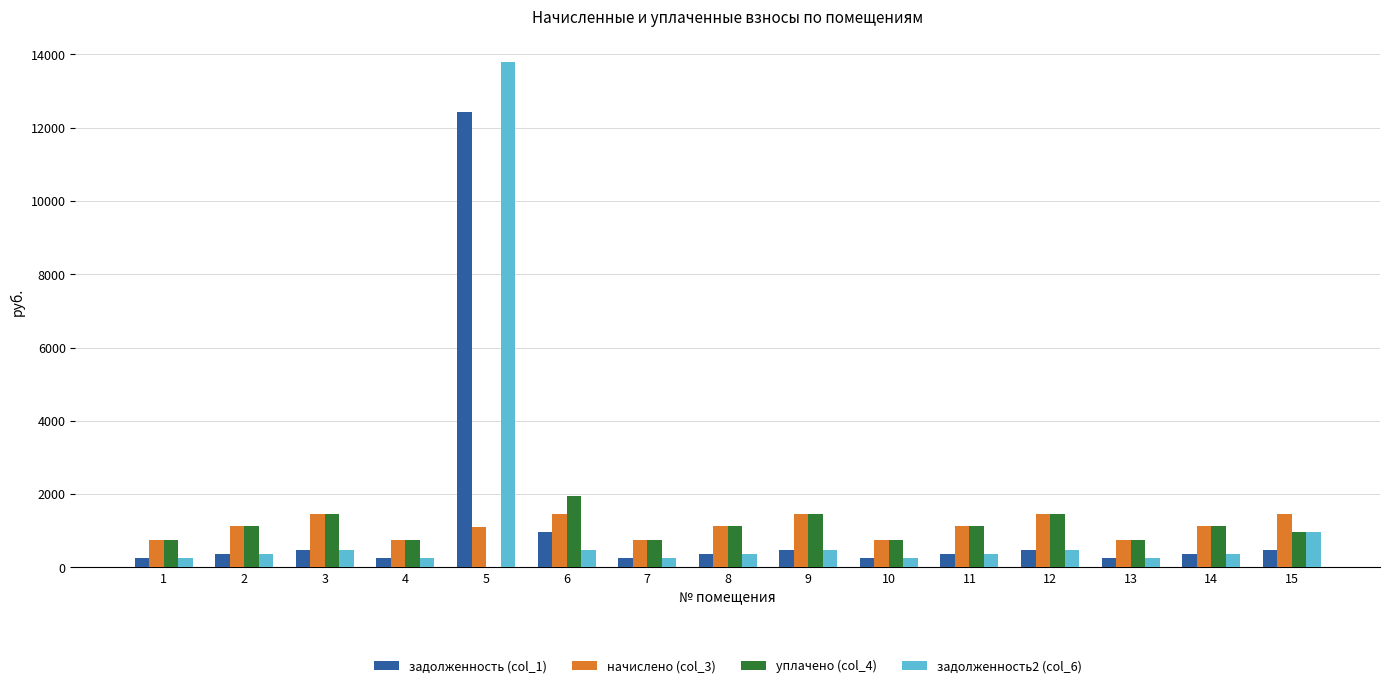

What are all the series names shown in the legend?

задолженность (col_1), начислено (col_3), уплачено (col_4), задолженность2 (col_6)